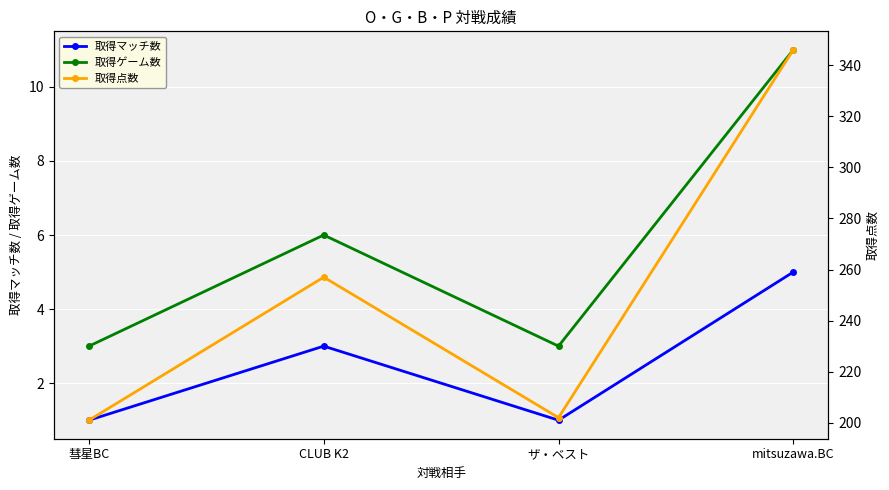

What is the difference between the second highest and second lowest values in the 取得マッチ数 series?

2